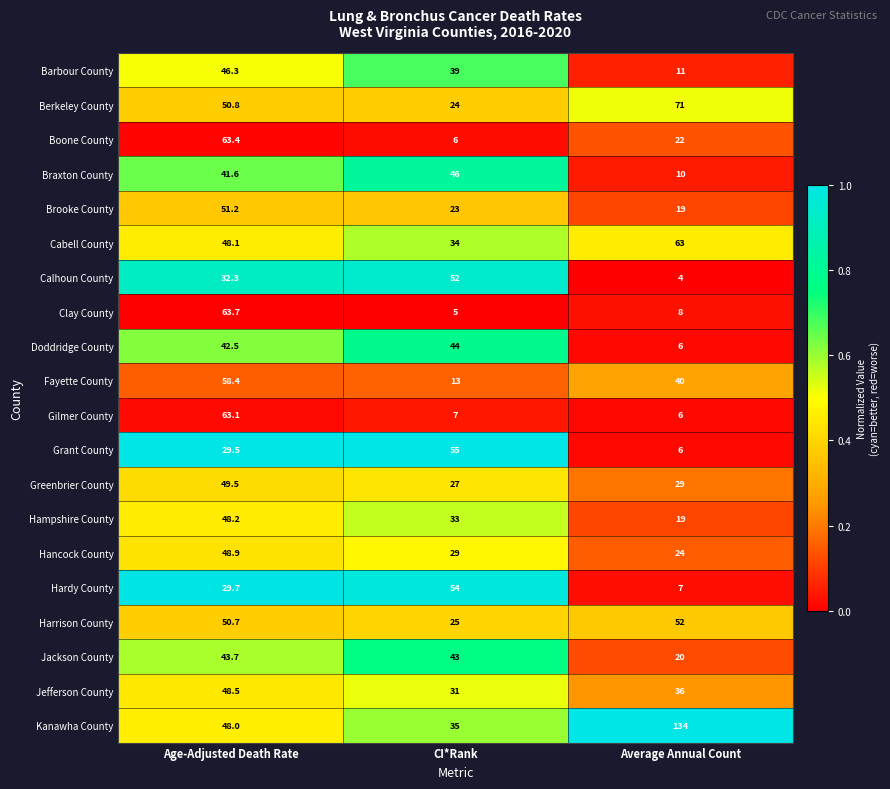

At which label does Hampshire County reach its peak?

Age-Adjusted Death Rate